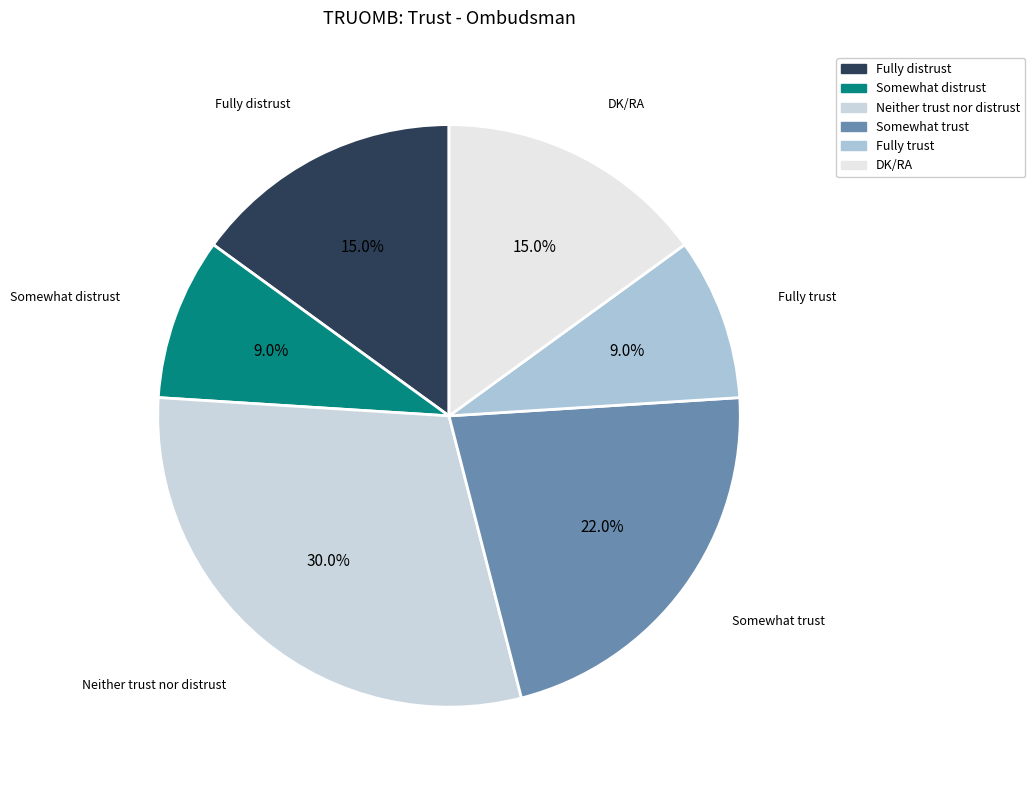

What is the ratio of the value at Fully distrust to the value at Somewhat distrust?

1.7